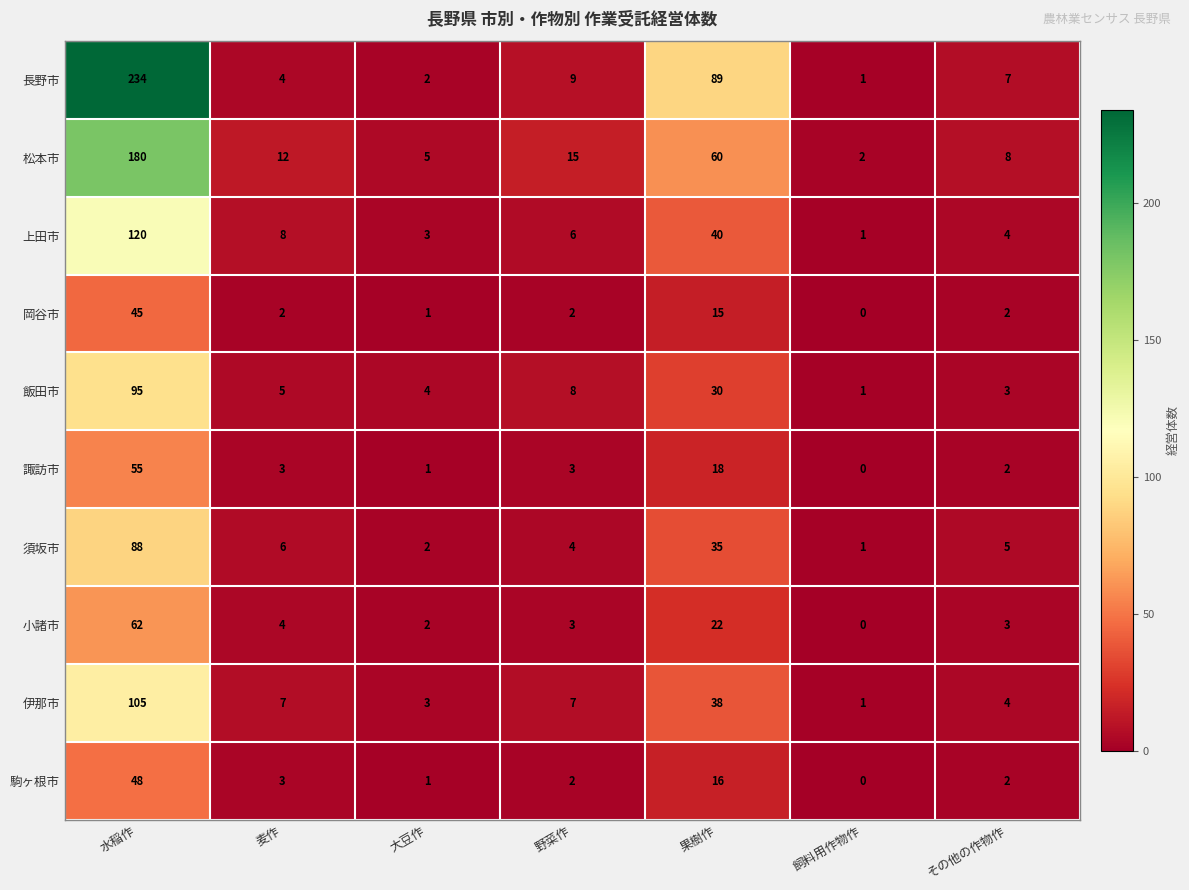

List the series in order of their peak value, lowest first.

岡谷市, 駒ヶ根市, 諏訪市, 小諸市, 須坂市, 飯田市, 伊那市, 上田市, 松本市, 長野市